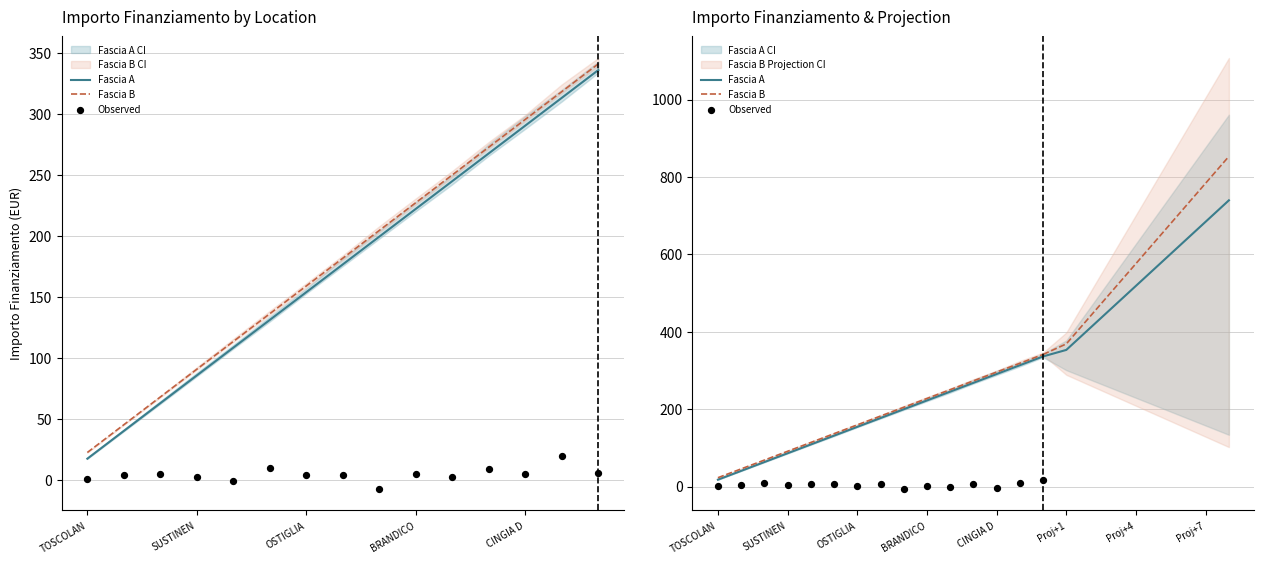

What is the total value across all series at 13?

639.8